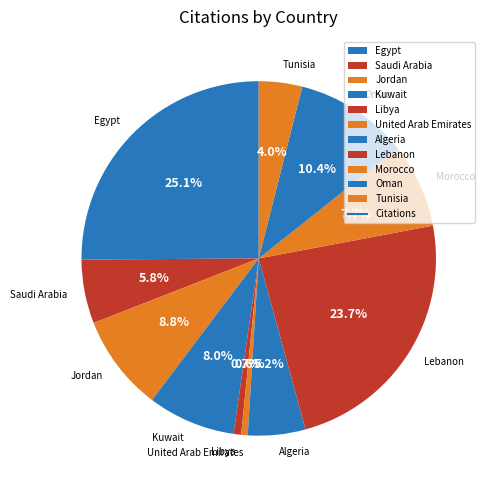

How many segments does this pie chart have?

11